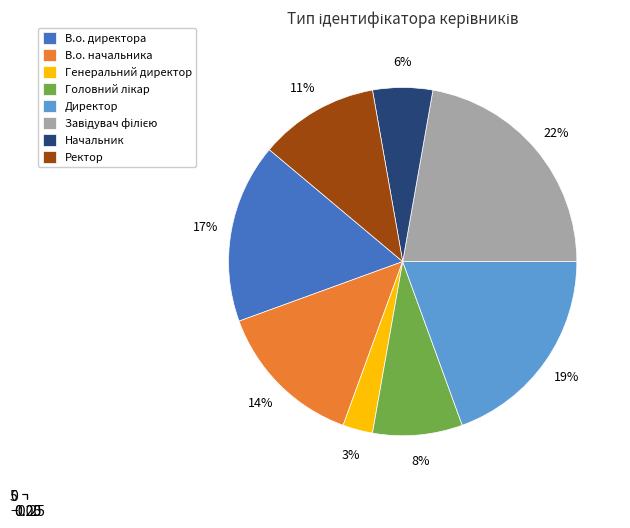

What portion of the pie excludes Генеральний директор?

97.2%